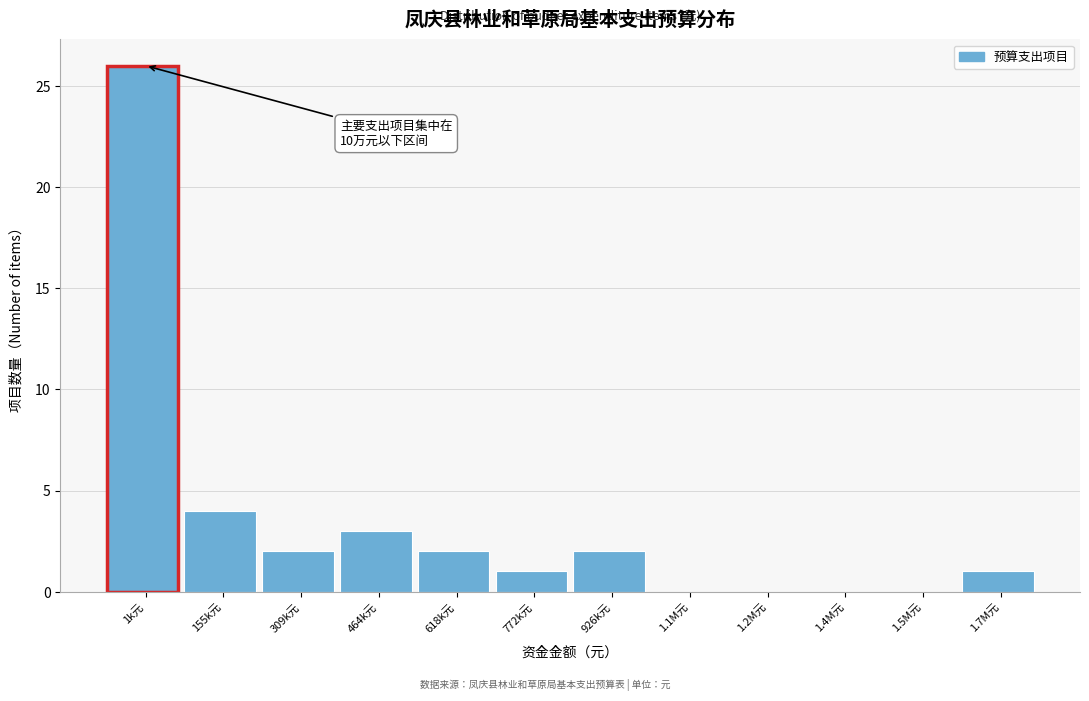

Reading left to right, what are all the values shown in this chart?

1k元=26	155k元=4	309k元=2	464k元=3	618k元=2	772k元=1	926k元=2	1.1M元=0	1.2M元=0	1.4M元=0	1.5M元=0	1.7M元=1